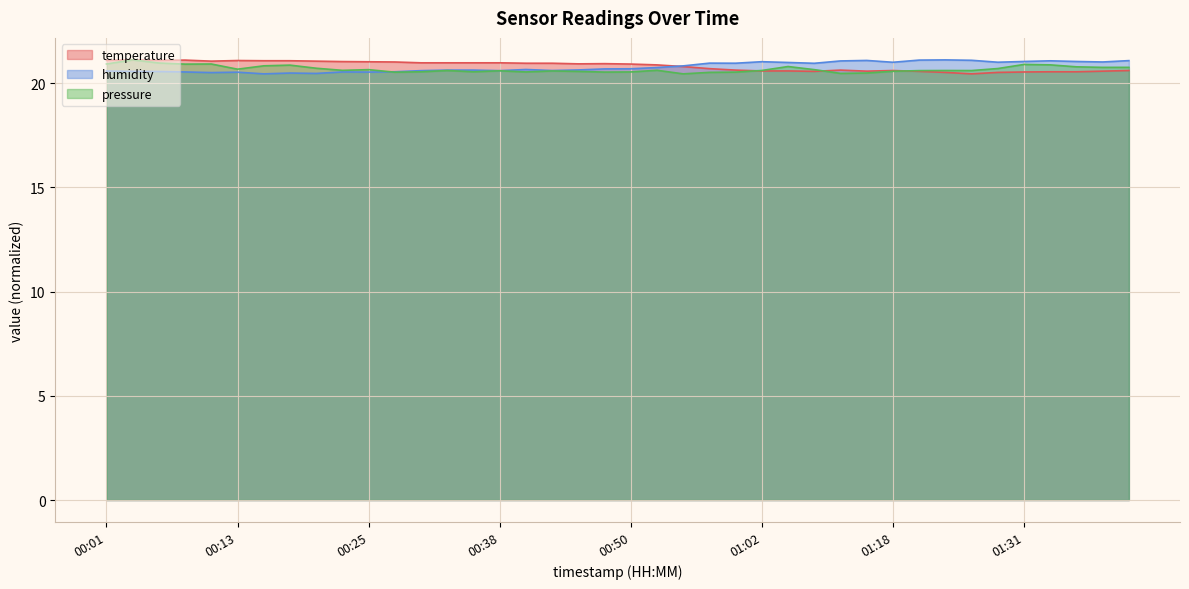

What is the sum of the temperature values at 00:13 and 01:21?

41.7